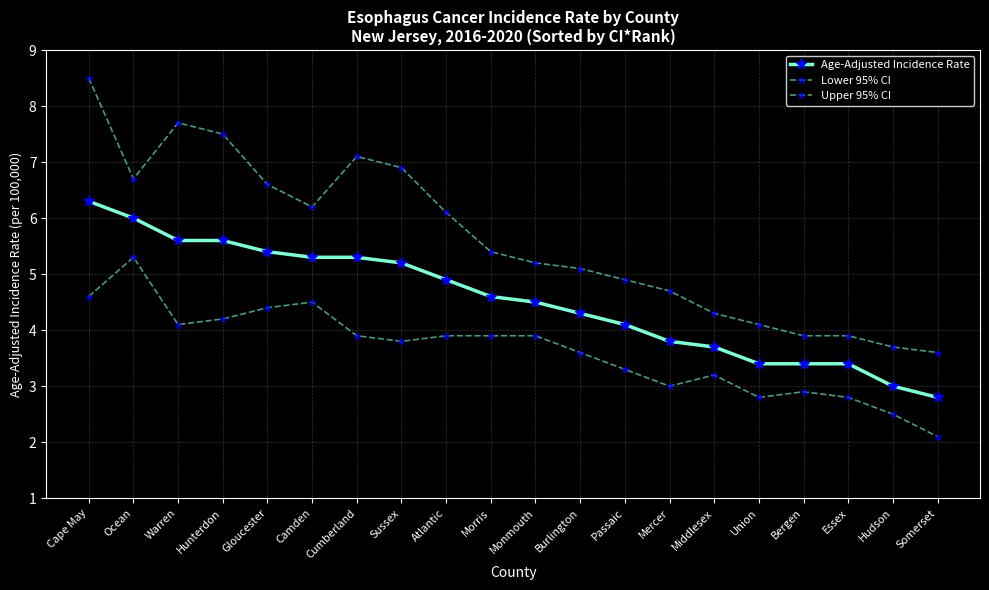

At which label does Lower 95% CI reach its peak?

Ocean